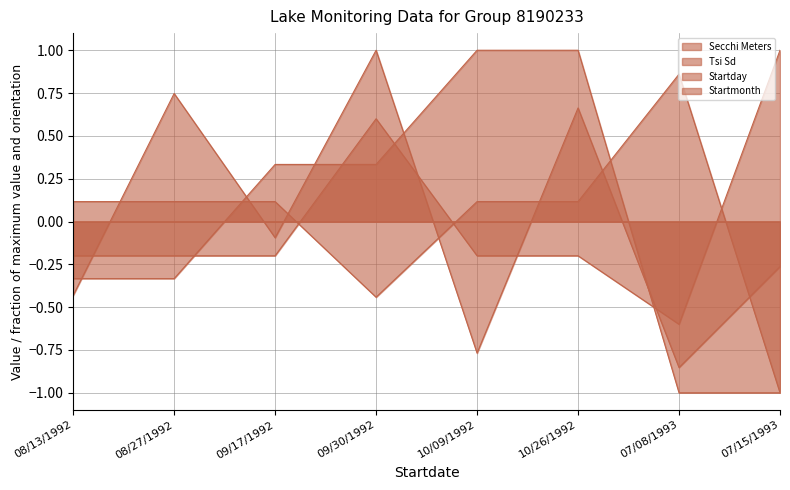

At which category is the sum across all series the highest?

10/26/1992